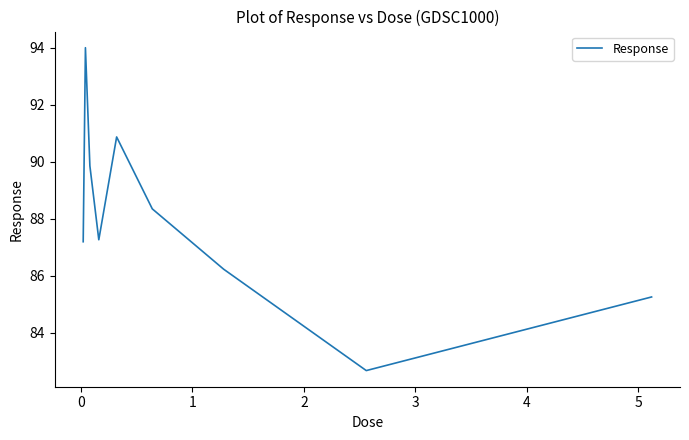

What is the maximum value shown in the chart?

94.0